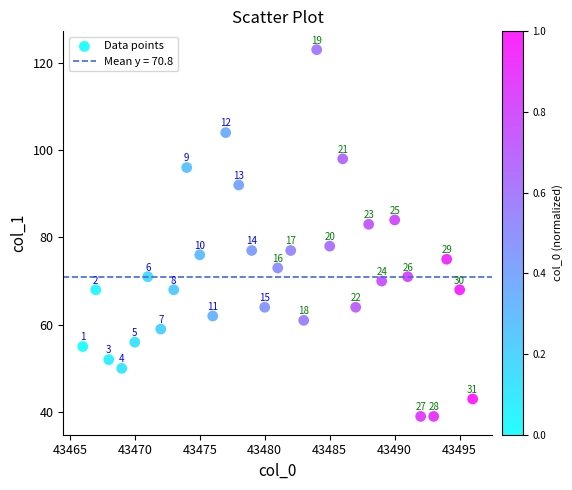

What Y value in the scatter plot is closest to 81?

83